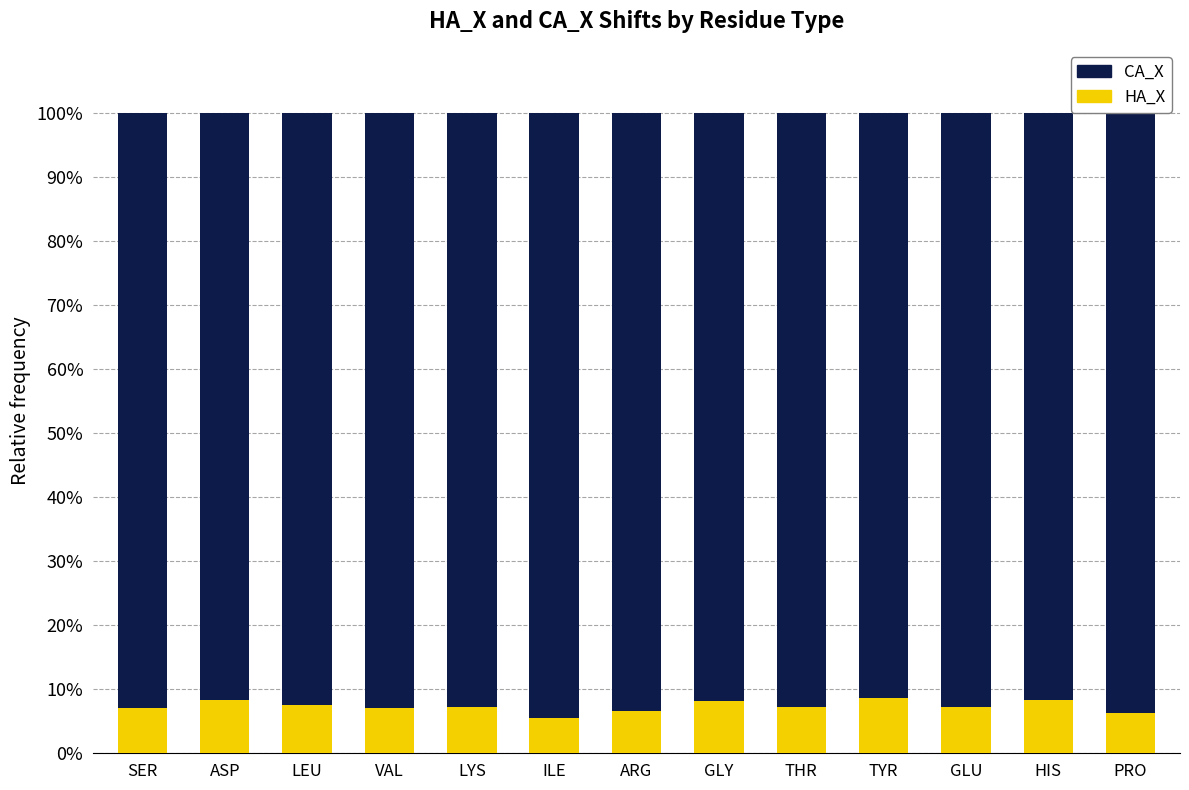

The value of HA_X at HIS is 12.9. True or false?

False